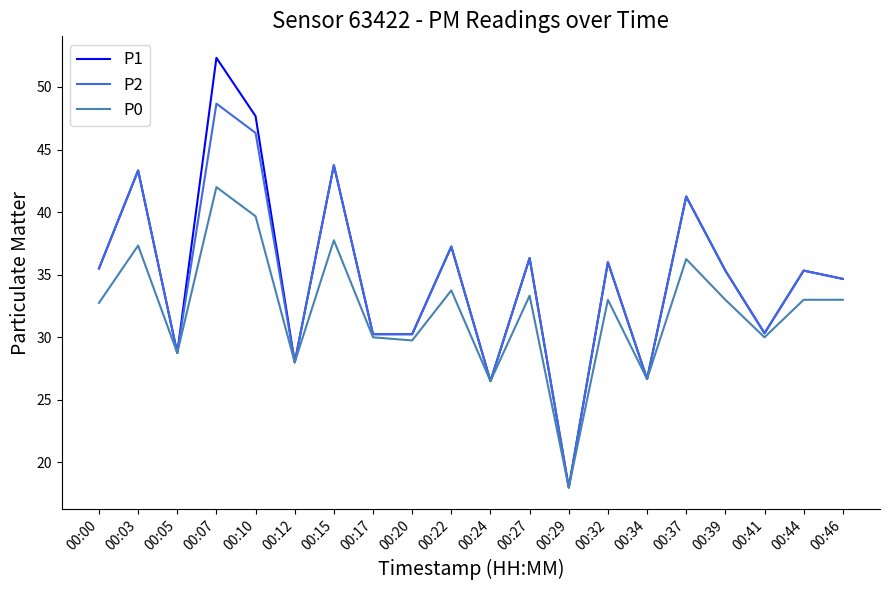

What is the difference between the maximum and minimum values in the P1 series?

34.3